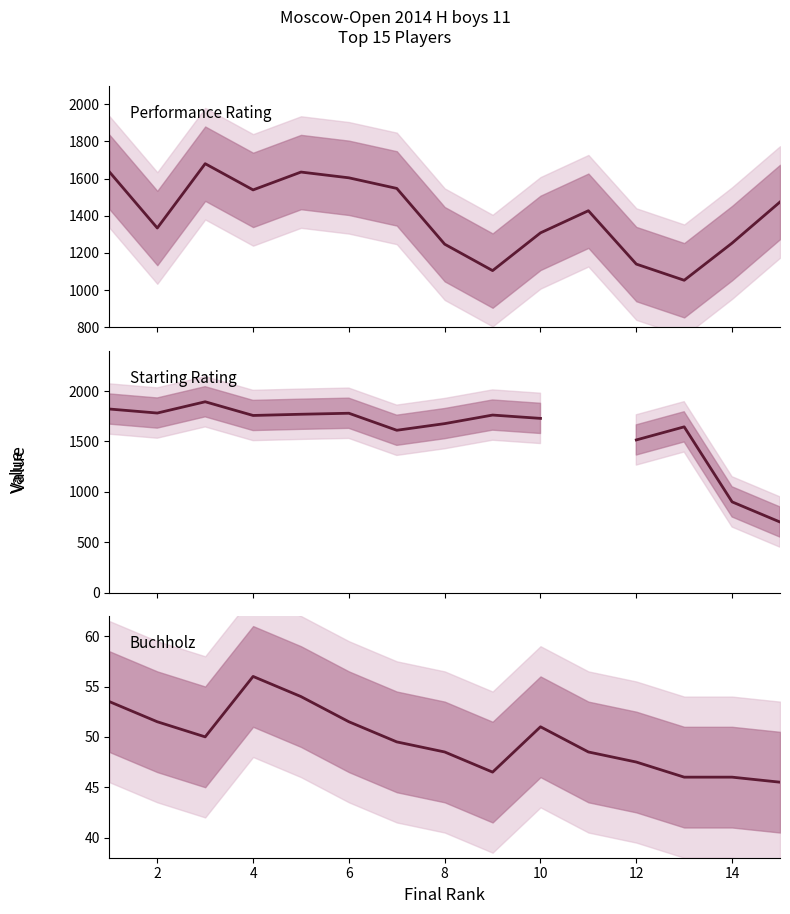

What is the difference between the maximum and minimum values in the Buchholz series?

10.5